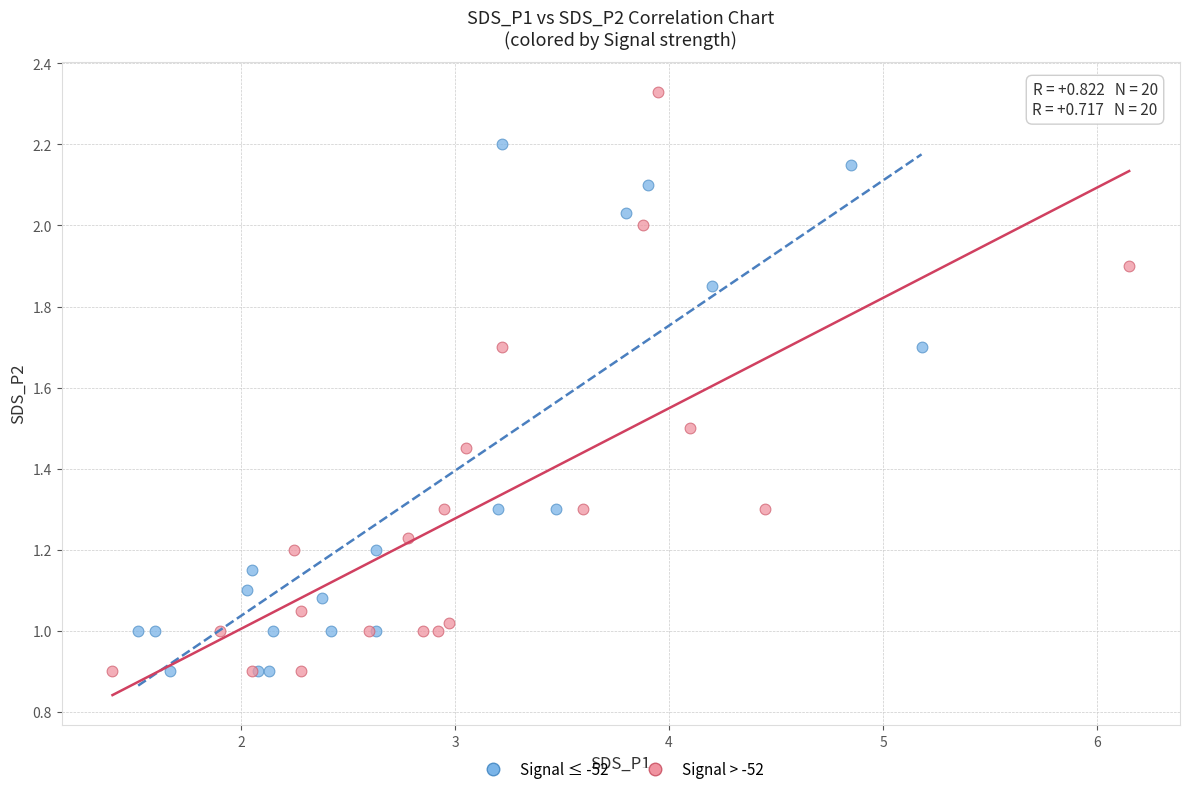

What are all the series names shown in the legend?

Signal ≤ -52, Signal > -52